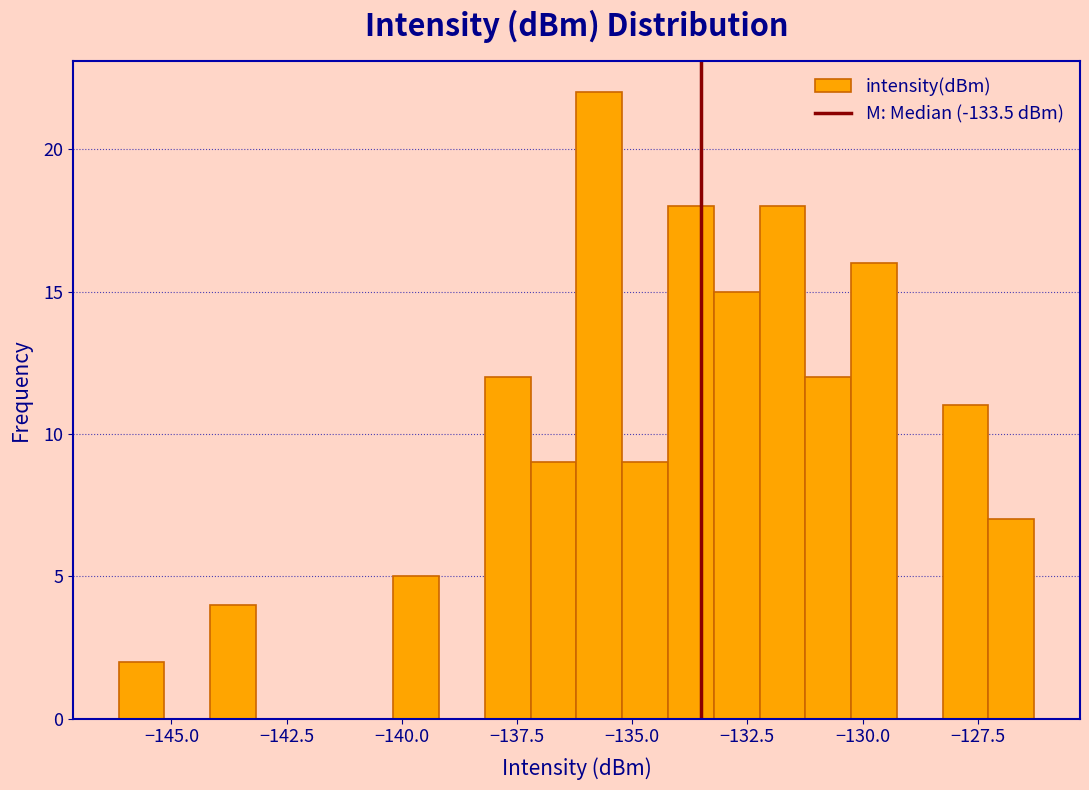

Around what value on the x-axis is the tallest bar? Give the approximate position of its centre, as read against the axis.

-135.5